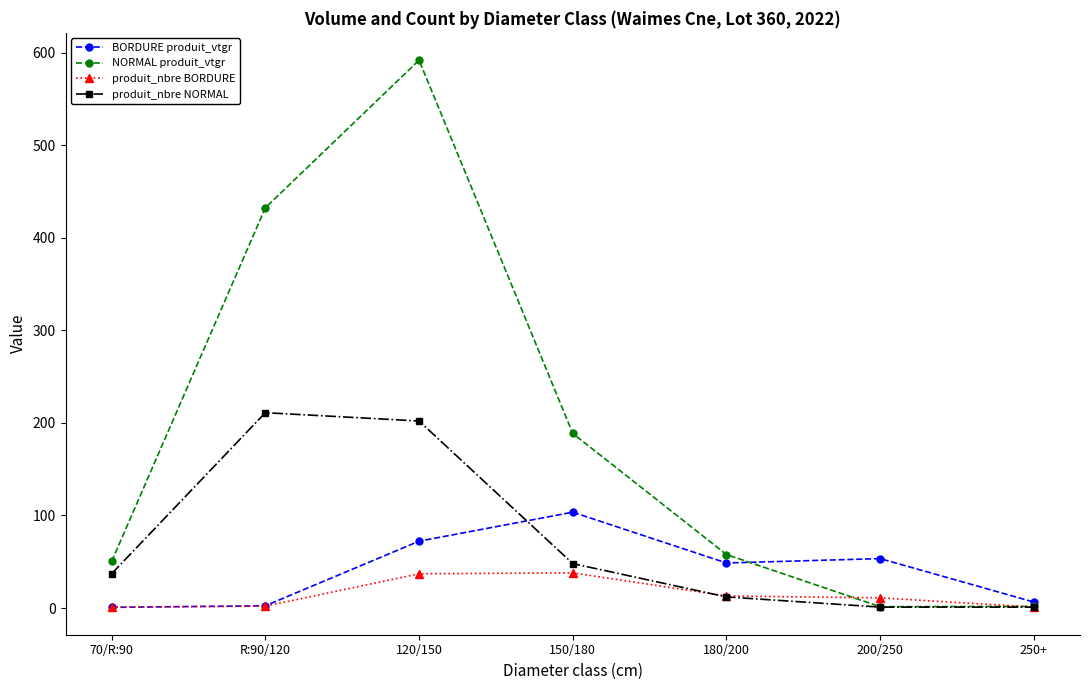

In NORMAL produit_vtgr, how many points are higher than both neighbors (excluding endpoints)?

1